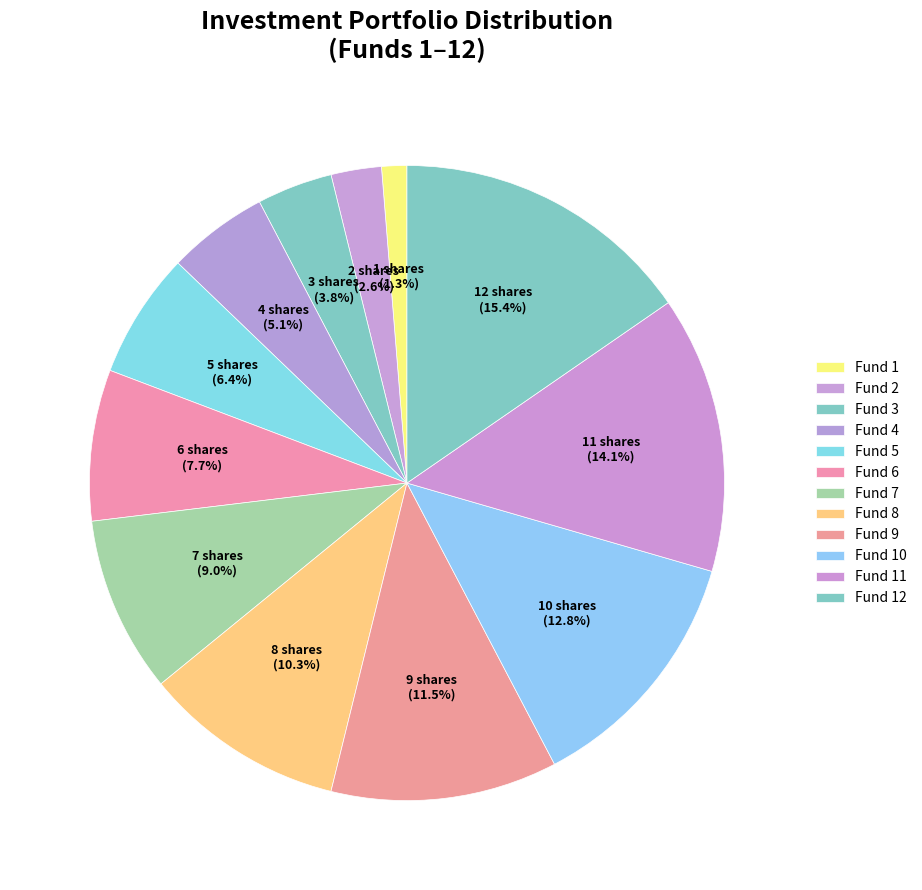

How many segments does this pie chart have?

12